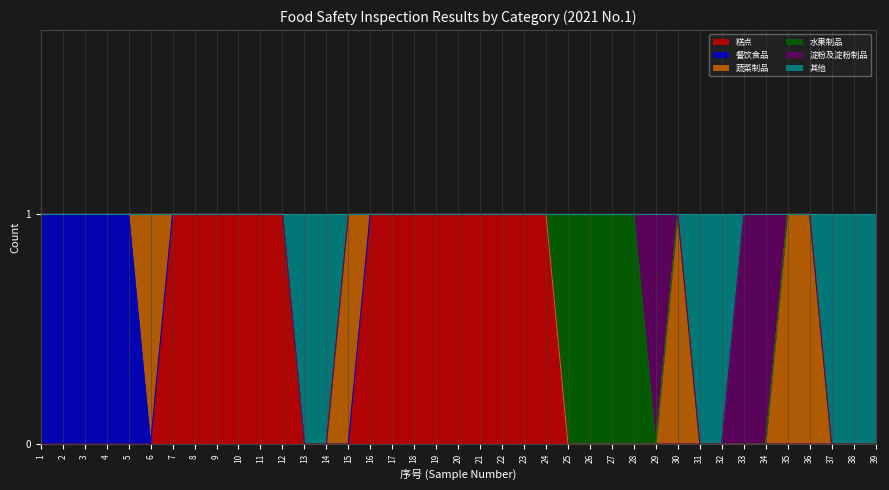

True or false: 蔬菜制品 and 淀粉及淀粉制品 cross at least once.

True